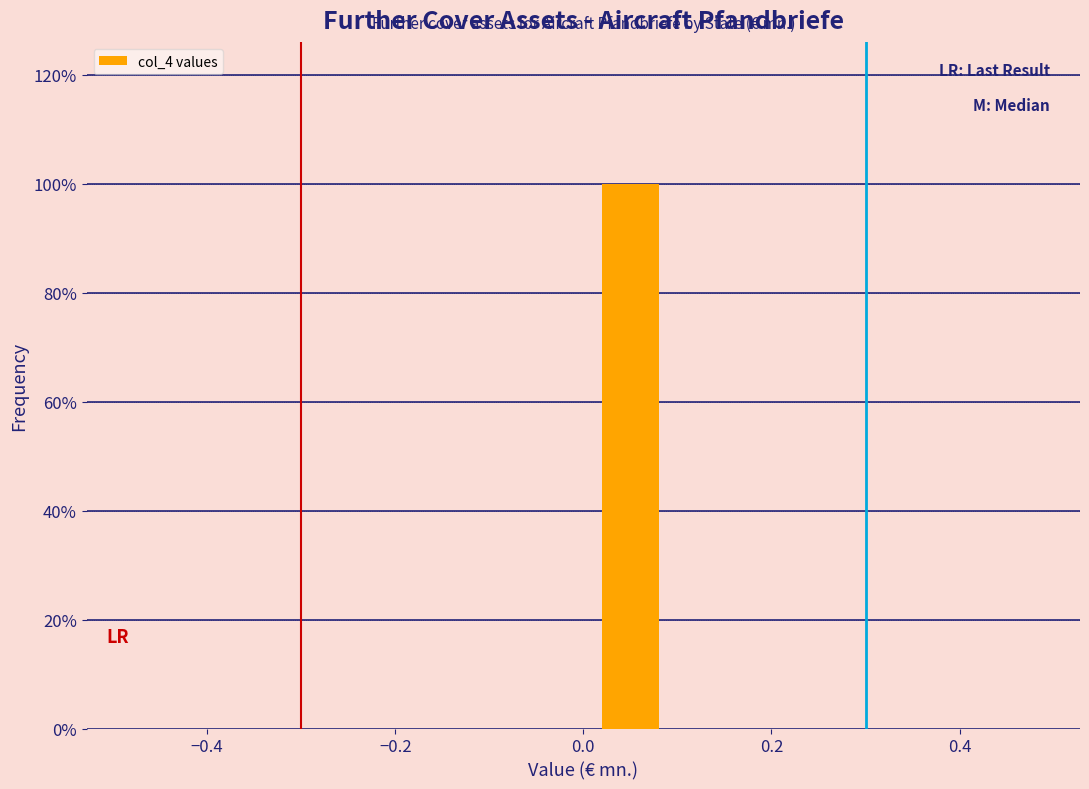

Reading left to right, list every bar in this chart as the range it spans on the x-axis followed by its height. The values are not printed on the chart, so give them approximately, as read against the axis.

-0.5 to -0.4: 0
-0.4 to -0.3: 0
-0.3 to -0.2: 0
-0.2 to -0.1: 0
-0.1 to 0.0: 0
0.0 to 0.1: 100
0.1 to 0.2: 0
0.2 to 0.3: 0
0.3 to 0.4: 0
0.4 to 0.5: 0